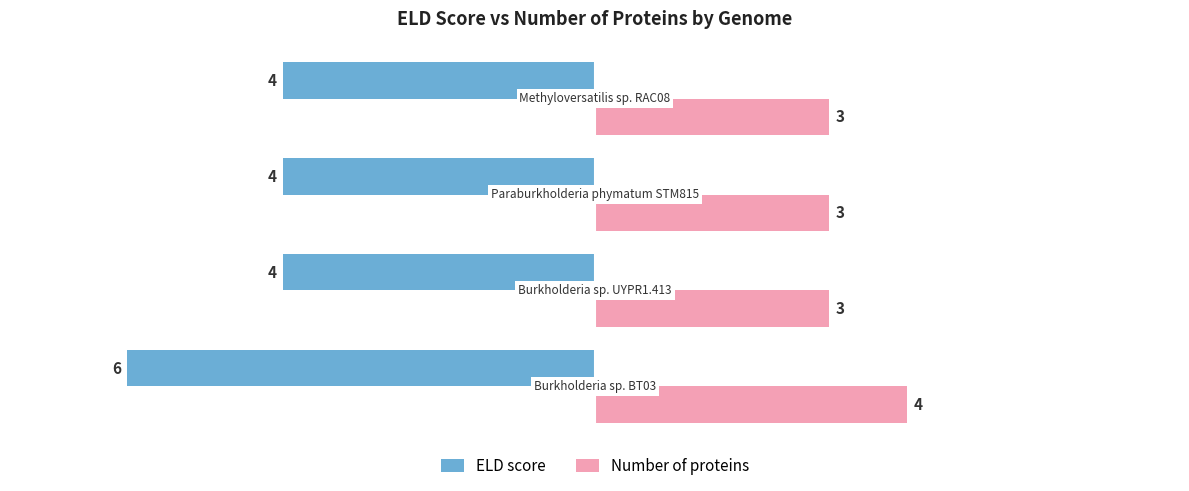

Which series has the largest range (max minus min)?

ELD score